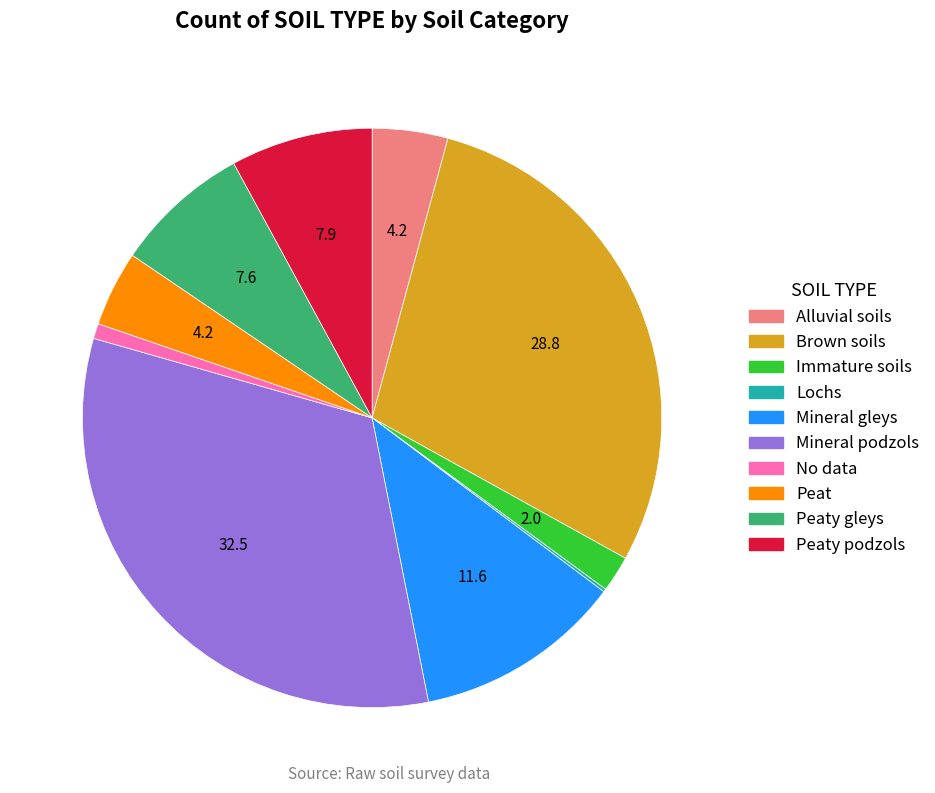

What is the largest slice in the pie chart?

Mineral podzols